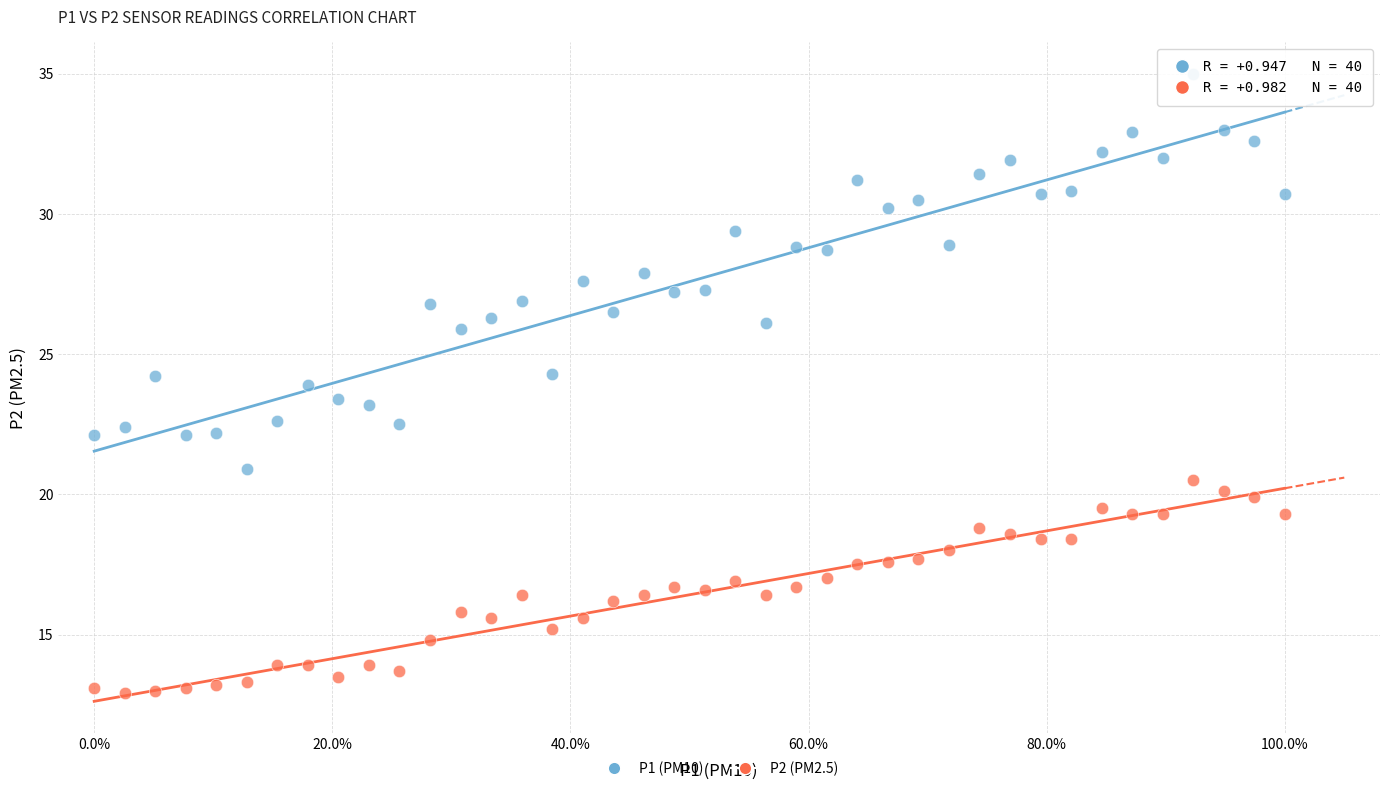

Across all data points, what is the range of X values (max minus min)?

100.0